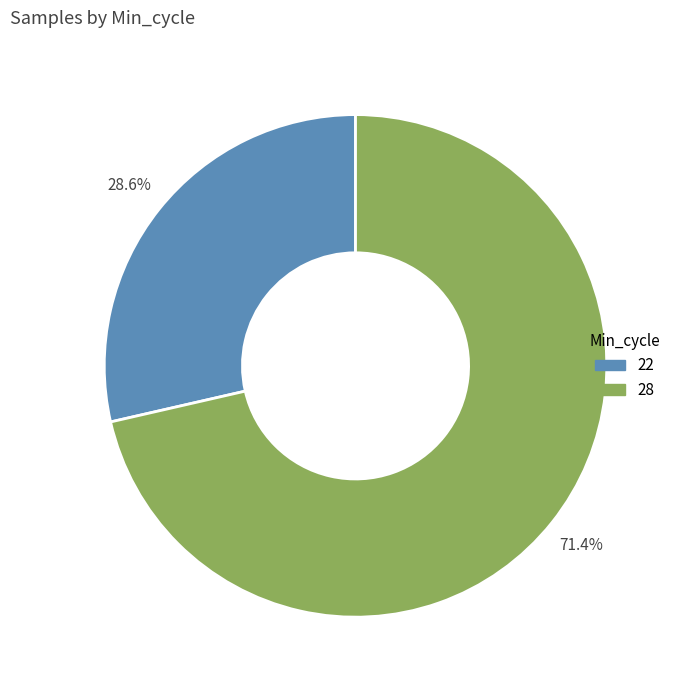

Does any single category account for the majority?

Yes